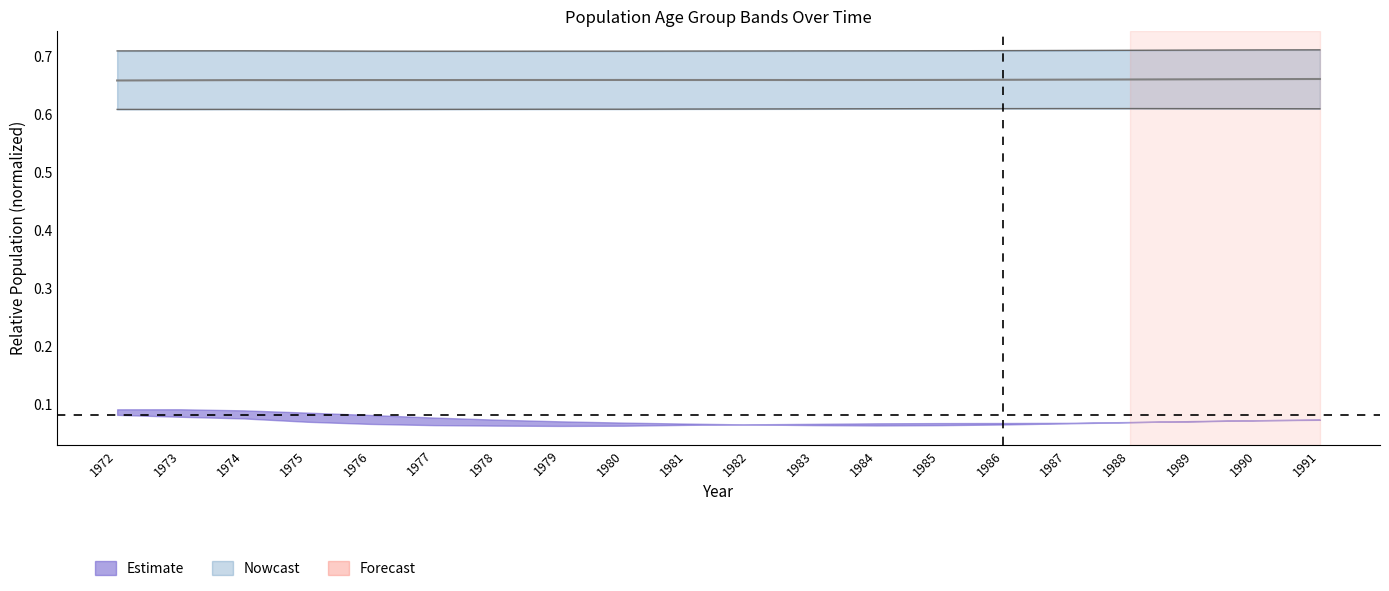

Reading left to right, transcribe all the data shown in this chart.

1972=0.7	1973=0.7	1974=0.7	1975=0.7	1976=0.7	1977=0.7	1978=0.7	1979=0.7	1980=0.7	1981=0.7	1982=0.7	1983=0.7	1984=0.7	1985=0.7	1986=0.7	1987=0.7	1988=0.7	1989=0.7	1990=0.7	1991=0.7